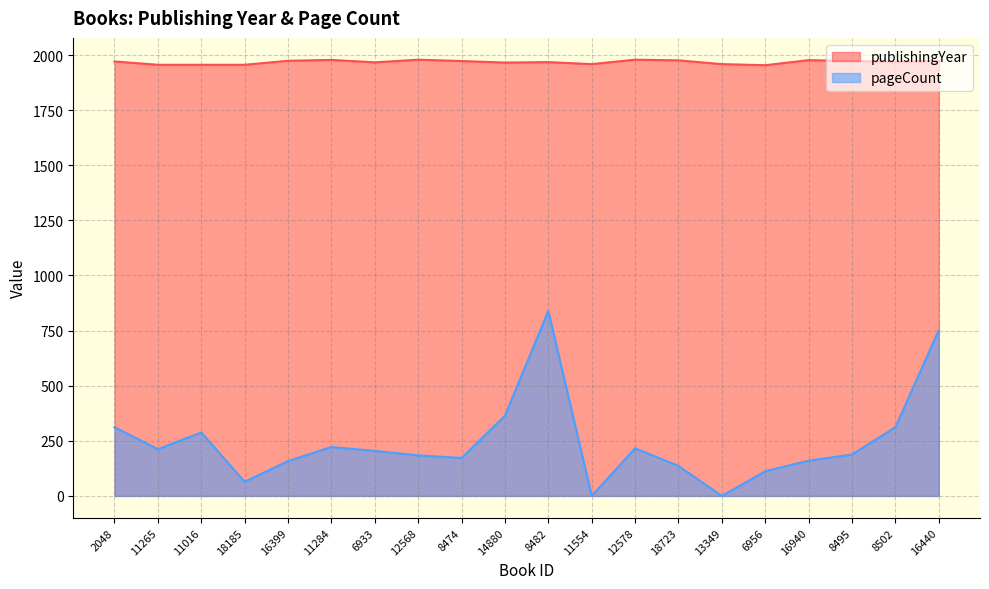

Between 13349 and 12568, which is larger?

12568